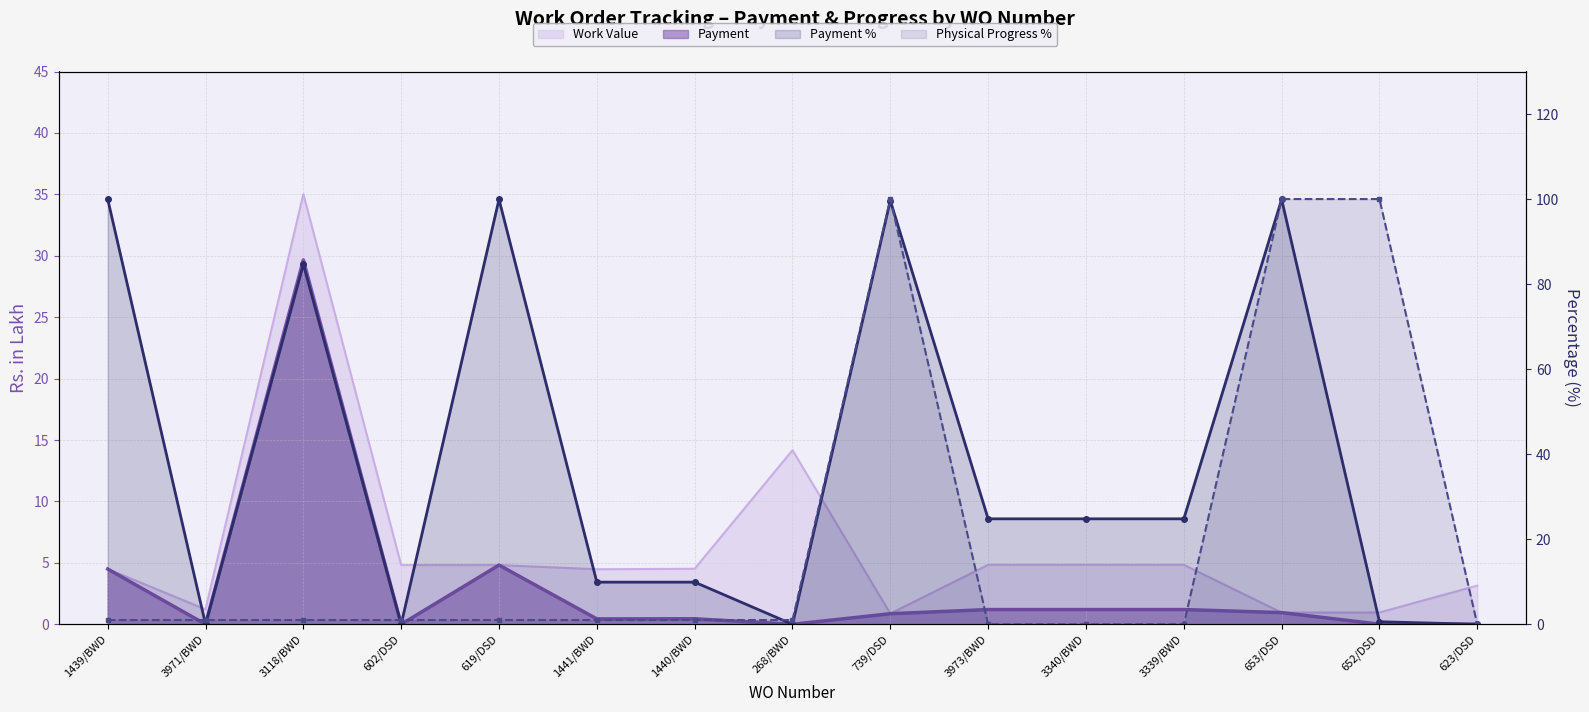

At 3339/BWD, list the series in order from smallest to largest.

Physical Progress %, Payment, Work Value, Payment %